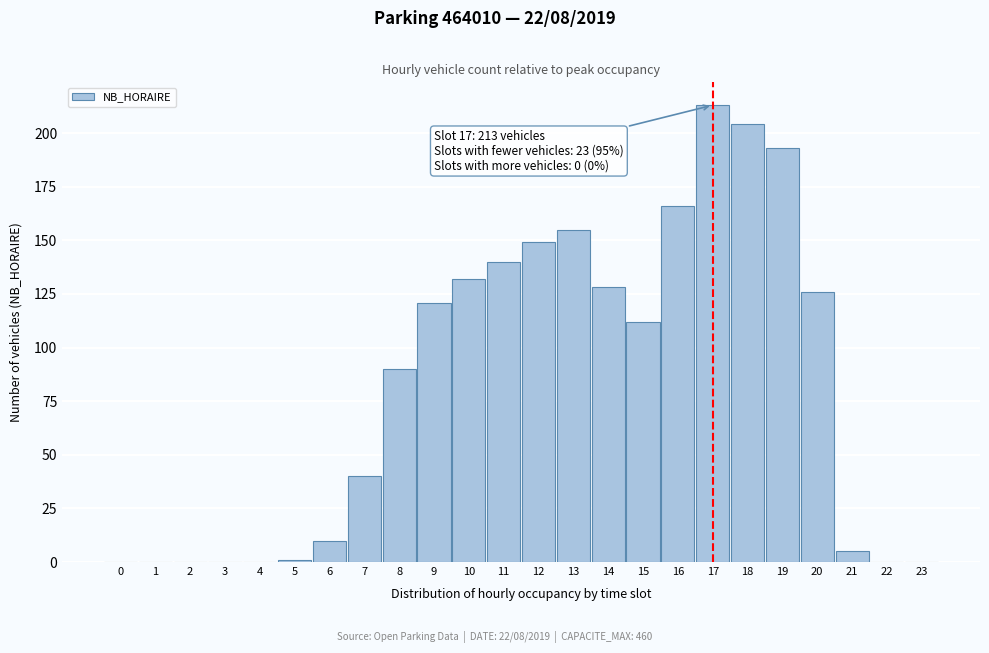

Reading right to left, transcribe all the data shown in this chart.

23=0	22=0	21=5	20=126	19=193	18=204	17=213	16=166	15=112	14=128	13=155	12=149	11=140	10=132	9=121	8=90	7=40	6=10	5=1	4=0	3=0	2=0	1=0	0=0